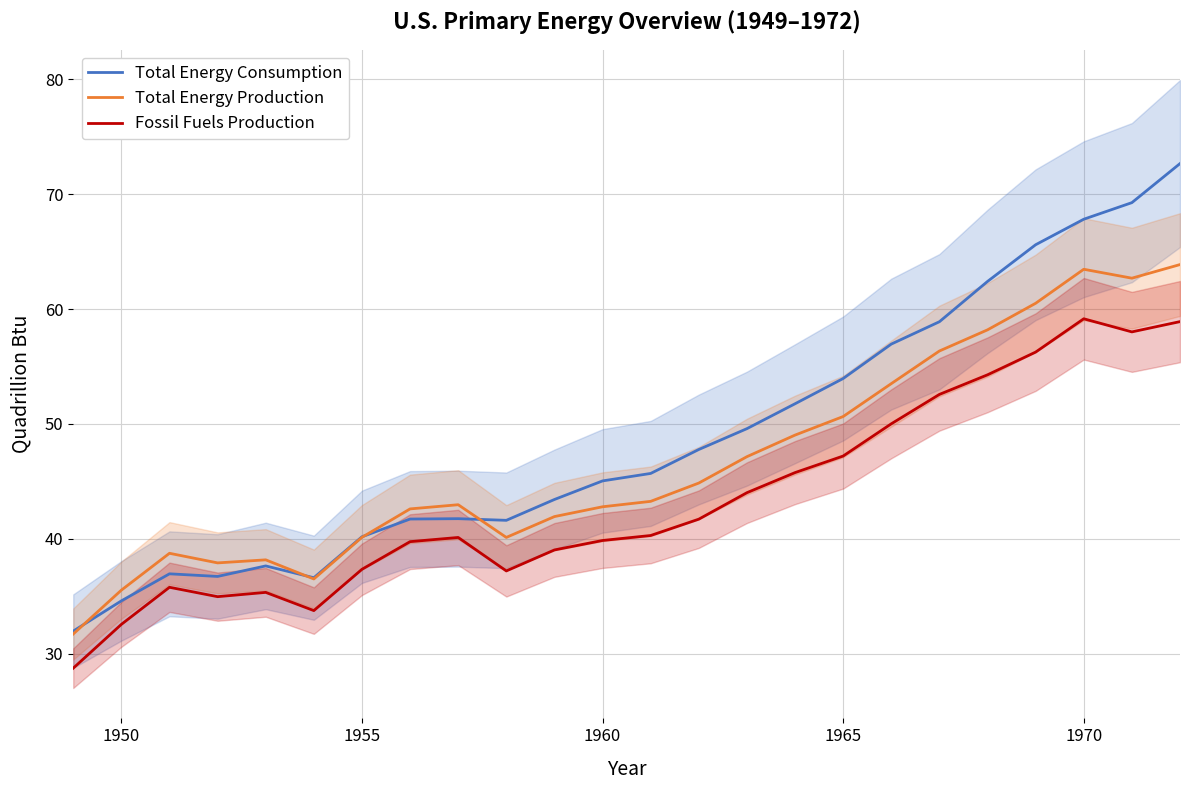

Rank the series by their maximum value, from lowest to highest.

Fossil Fuels Production, Total Energy Production, Total Energy Consumption